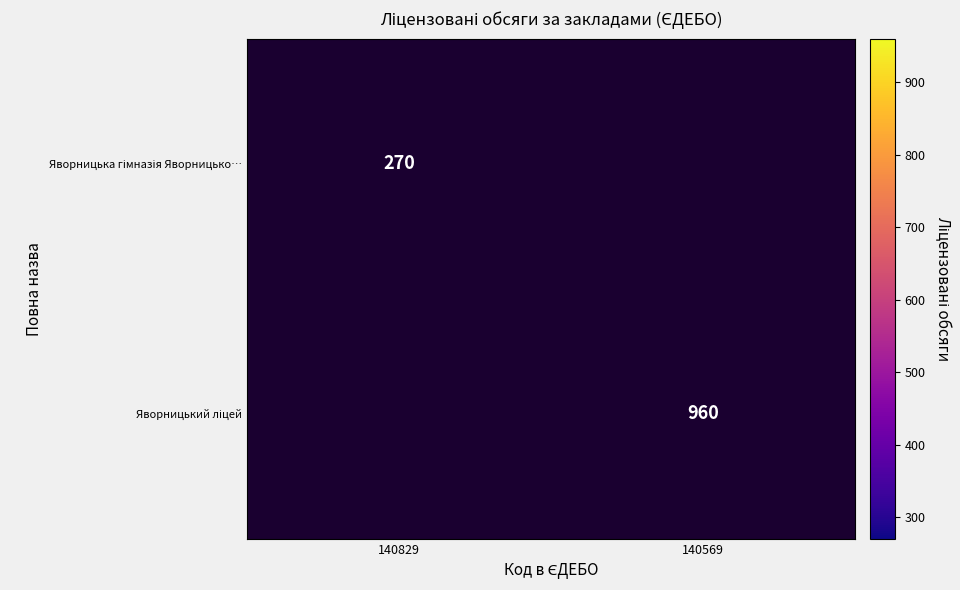

At how many categories does at least one series exceed 306?

1